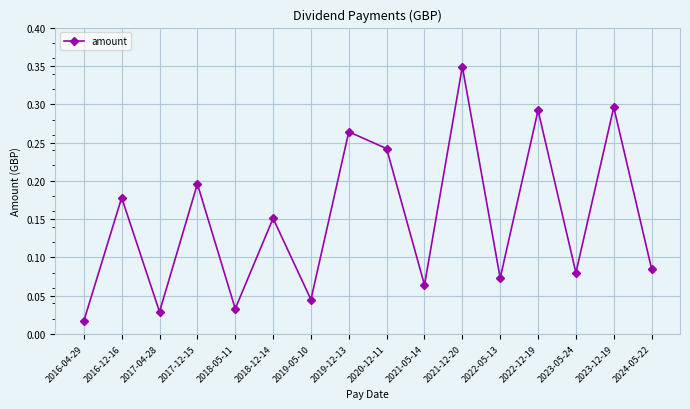

Where is the data nearest to the value 0?

2016-04-29